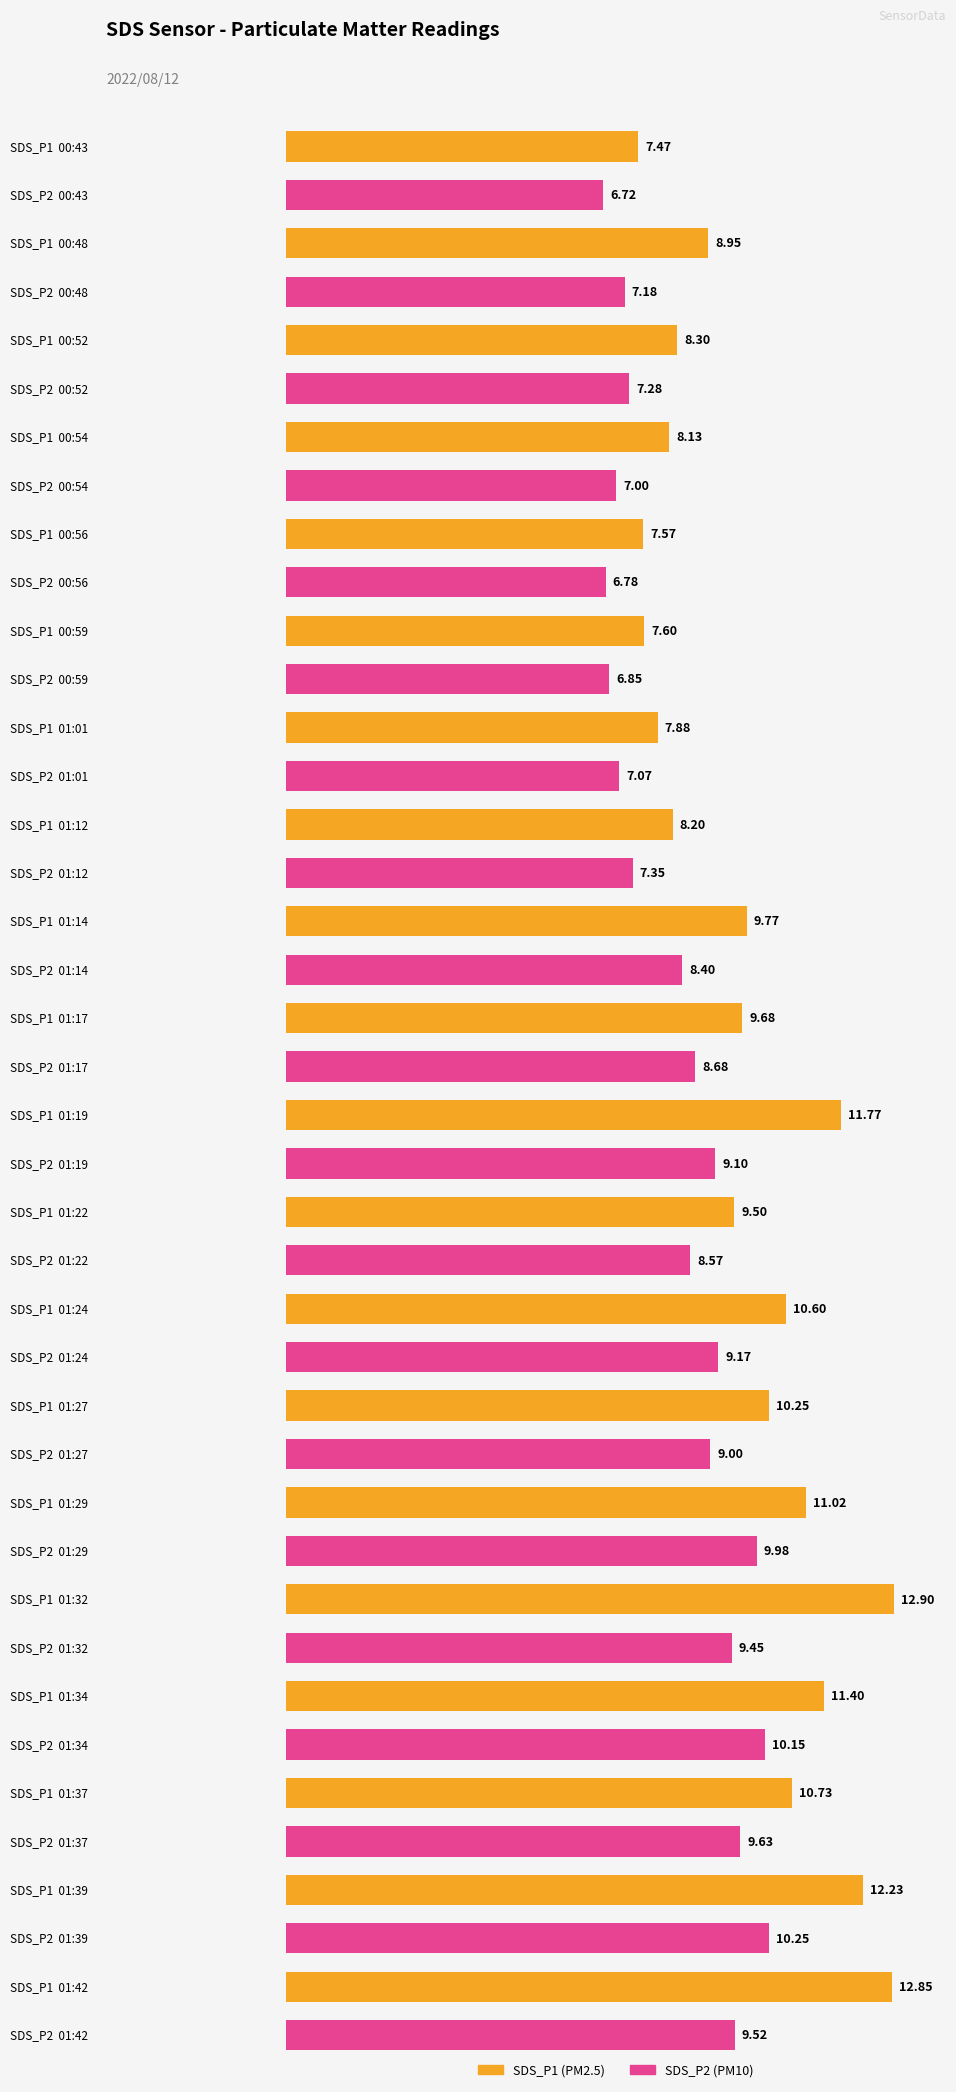

Which series changed the most between 01:12 and 01:14?

SDS_P1